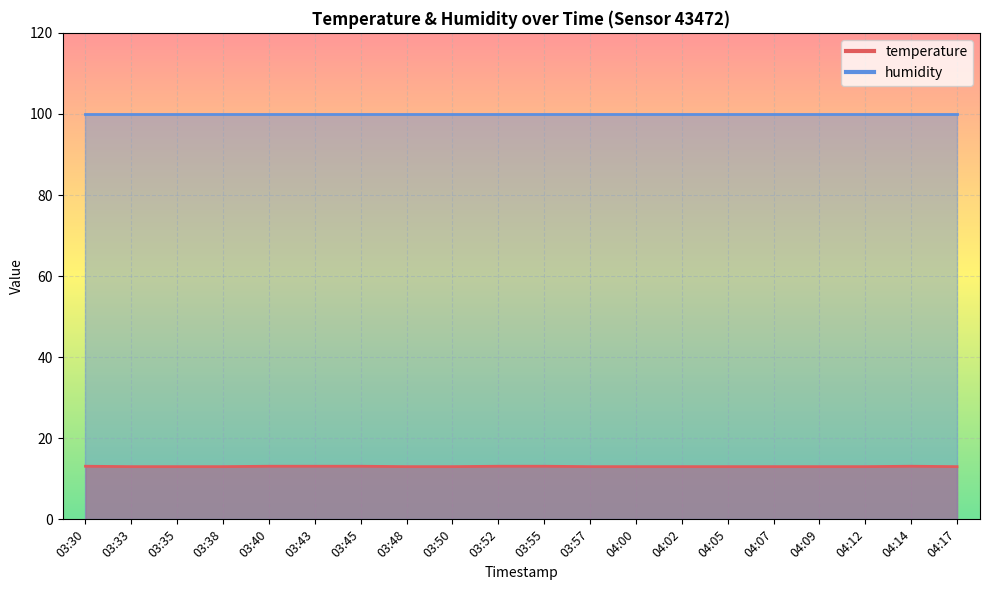

Does the chart display data point markers on the line(s)?

No